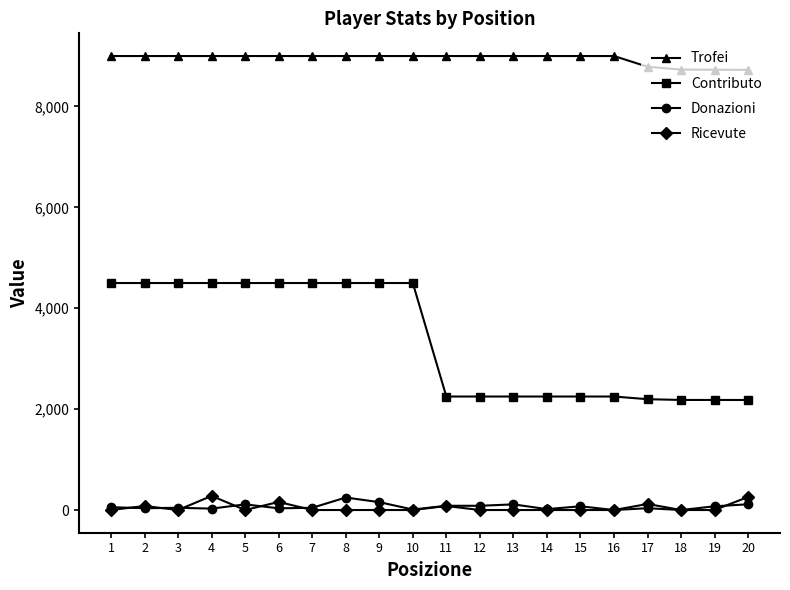

What is the difference between the highest and lowest values at 13?

9000